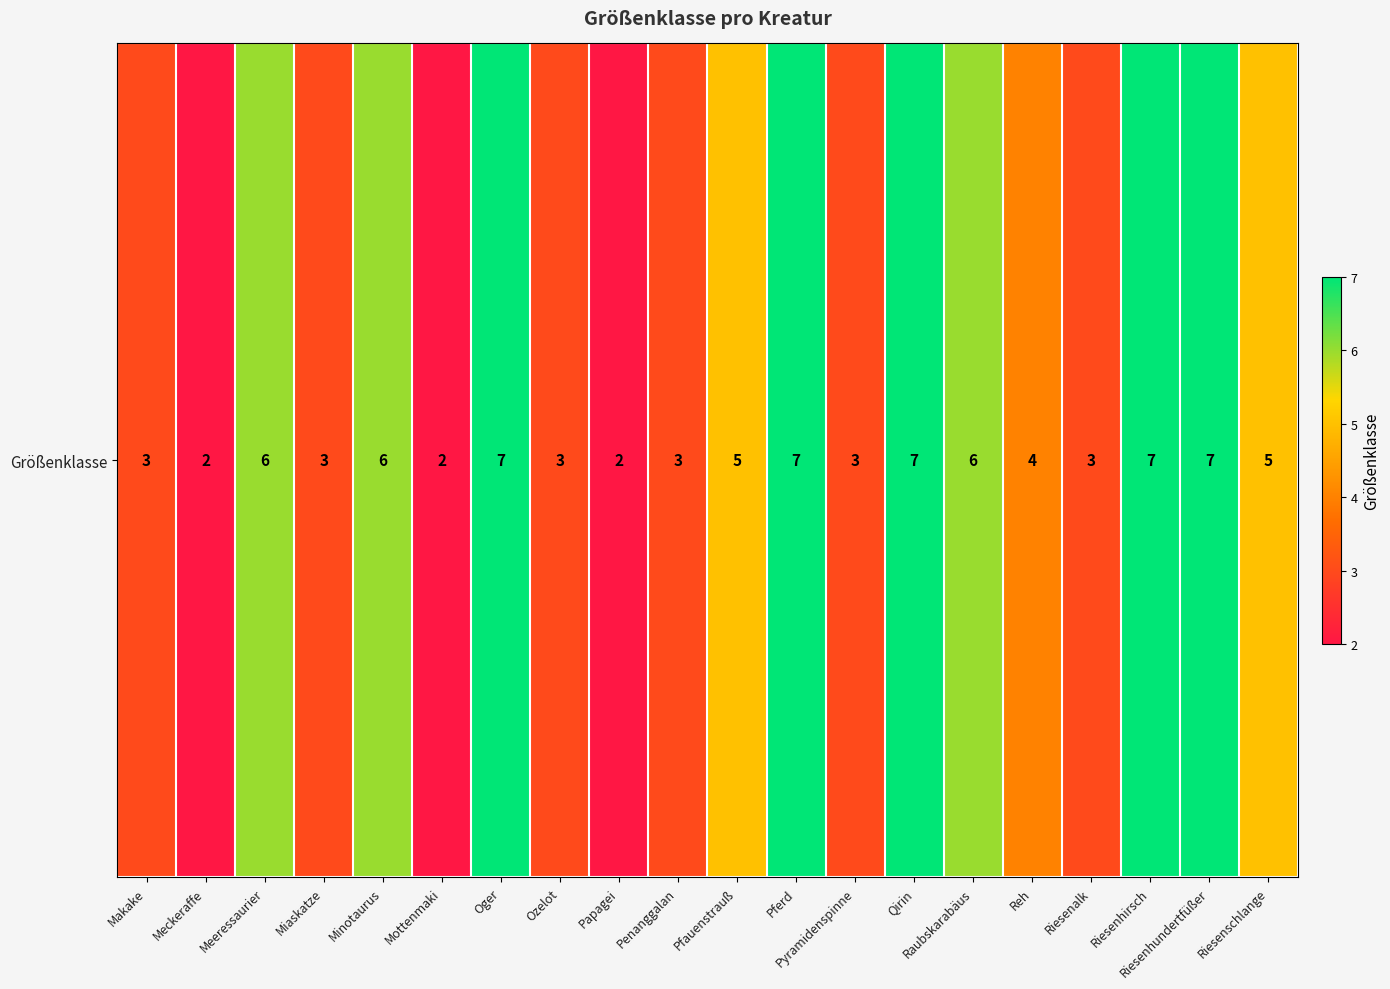

Reading left to right, extract all data points from this chart.

3	2	6	3	6	2	7	3	2	3	5	7	3	7	6	4	3	7	7	5